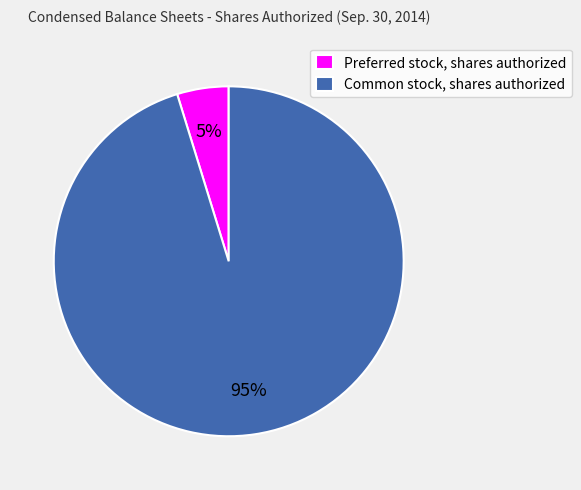

What is the majority slice?

Common stock, shares authorized